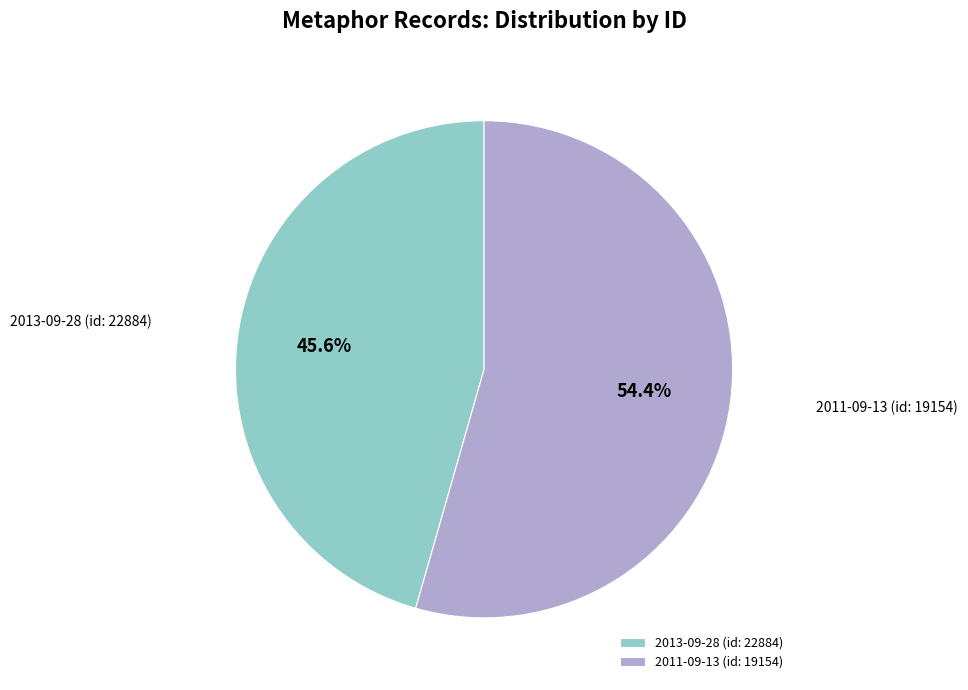

Is there any slice that represents more than half of the pie?

Yes